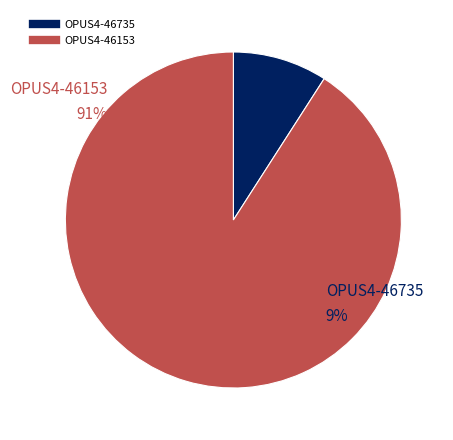

Between OPUS4-46153 and OPUS4-46735, which is larger?

OPUS4-46153